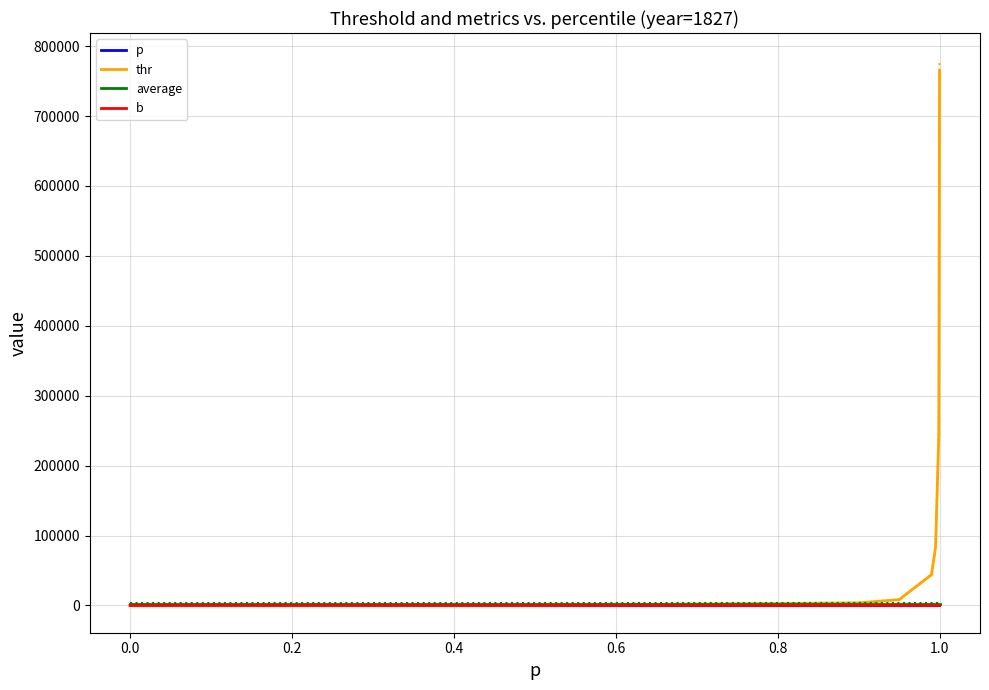

Does the chart display data point markers on the line(s)?

No